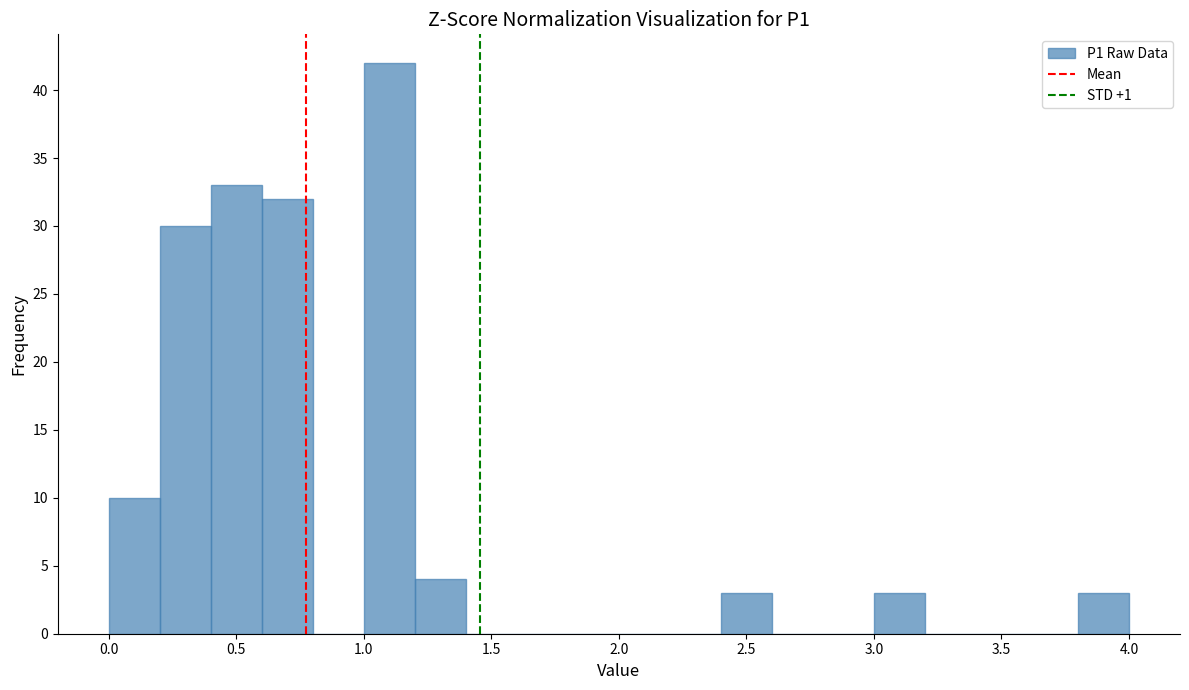

Which range on the x-axis has the tallest bar?

1.0 to 1.2